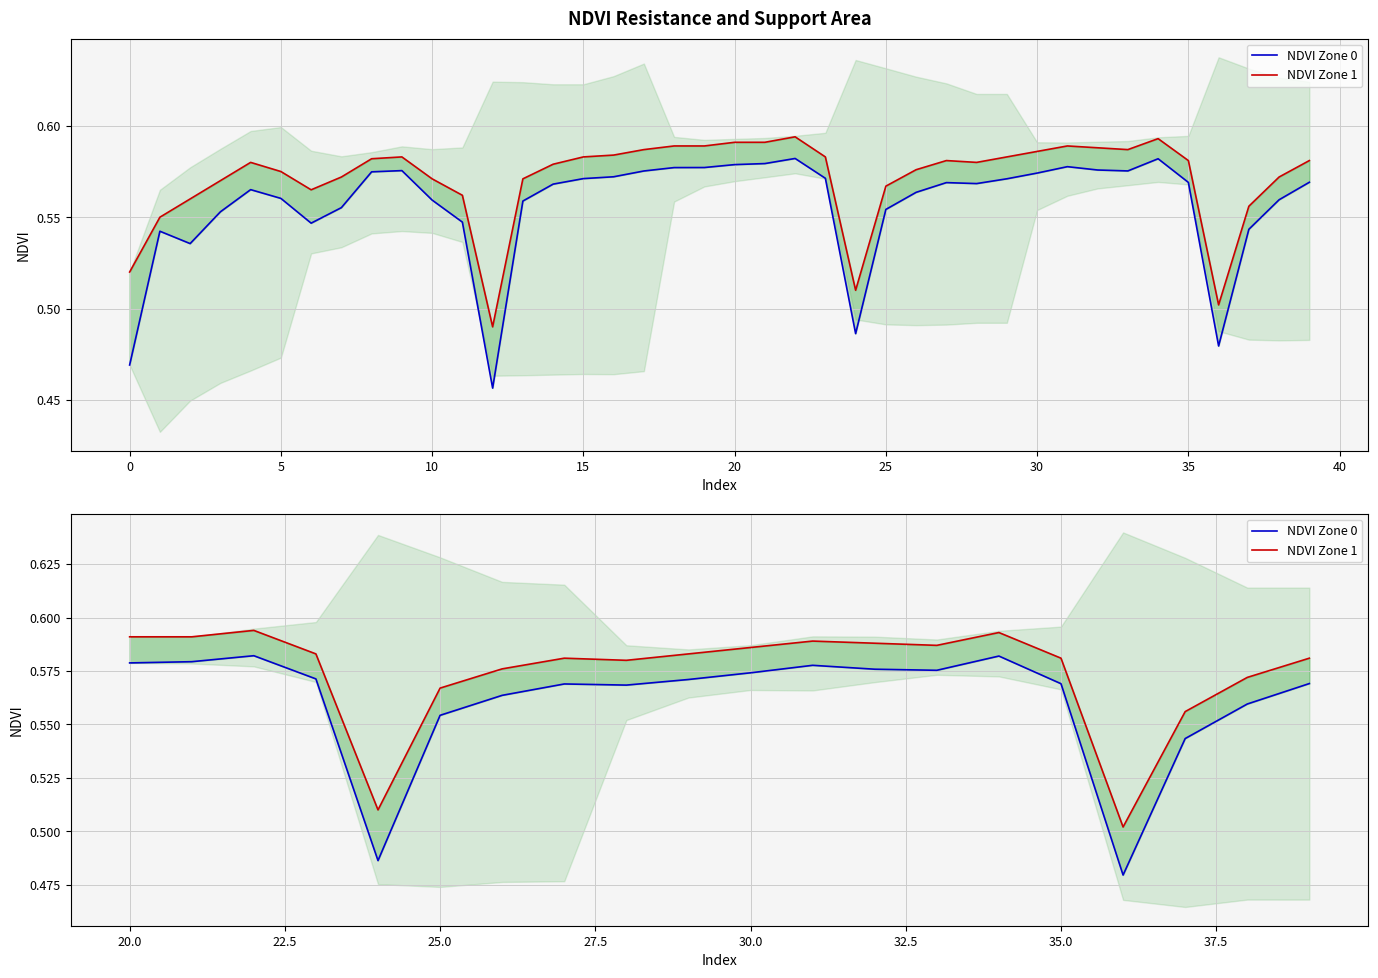

What are all the series names shown in the legend?

NDVI Zone 0, NDVI Zone 1